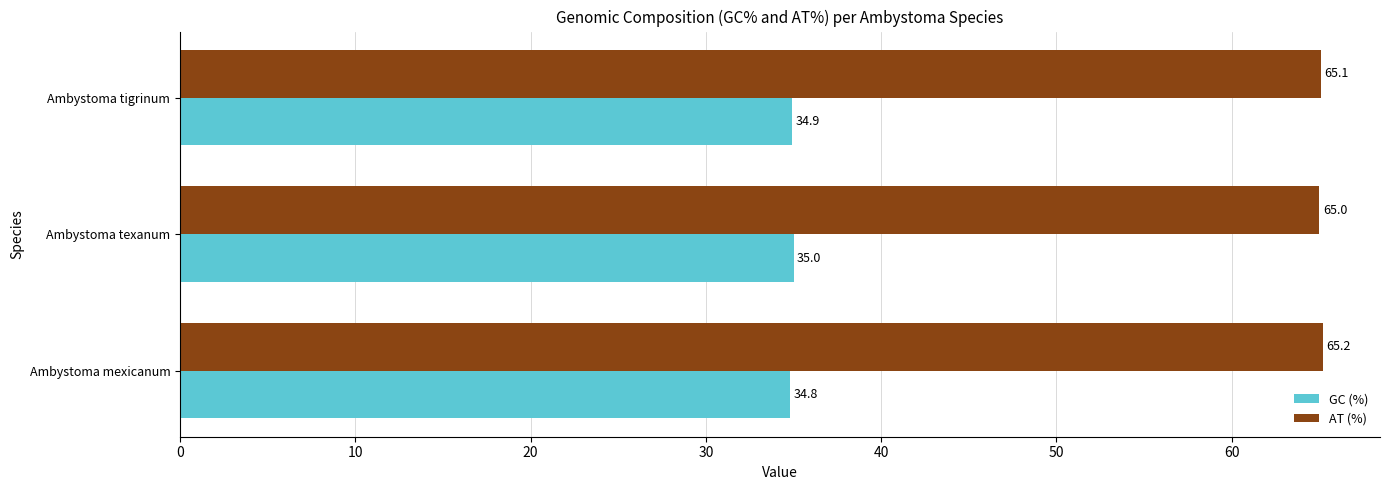

What is the spread (max minus min) of values at Ambystoma tigrinum?

30.2